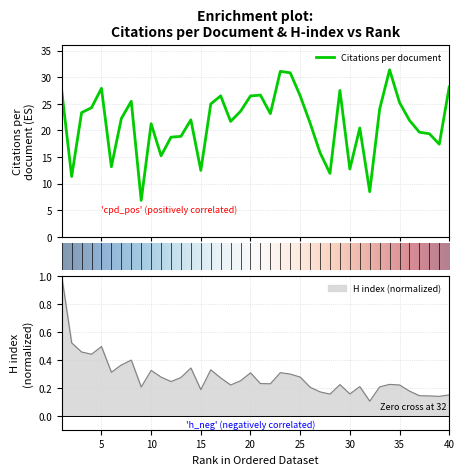

What are all the series names shown in the legend?

Citations per document, H index